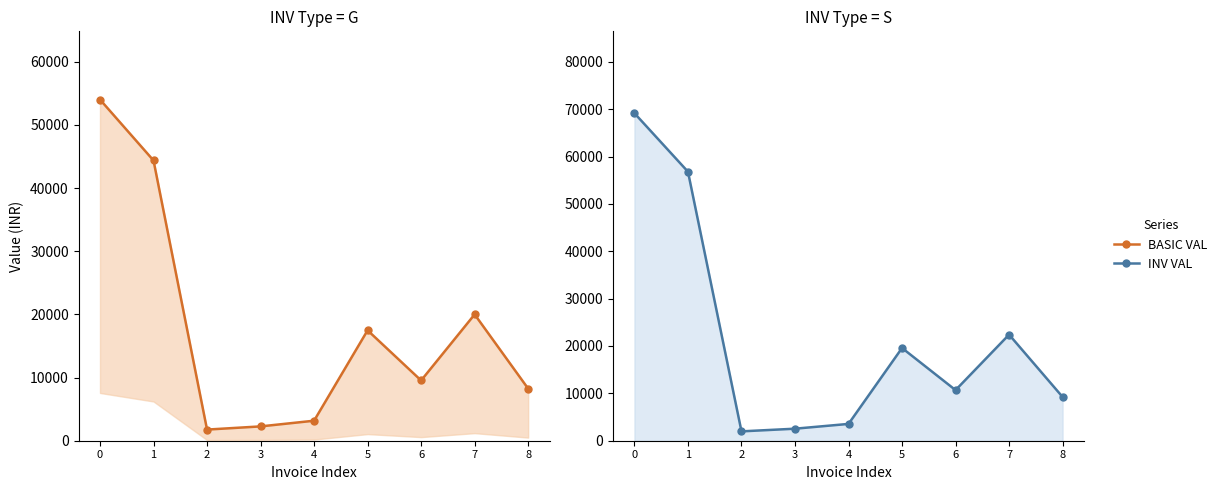

What is the difference between the highest and lowest values at 3?

272.2